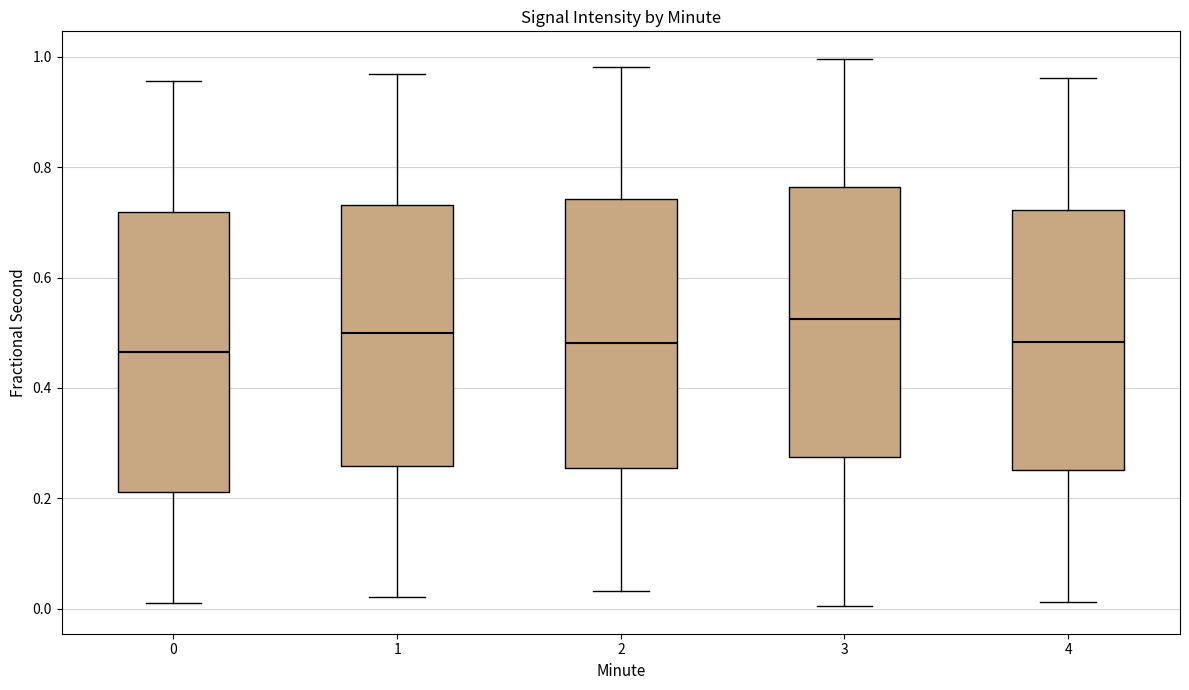

Reading left to right, read every box against the y-axis: the position of its median line, the range the box covers, and the ends of its whiskers. The values are not printed on the chart, so give them approximately, as read against the axis.

0: median 0.46, box 0.22 to 0.72, whiskers 0.02 to 0.96
1: median 0.50, box 0.26 to 0.74, whiskers 0.02 to 0.96
2: median 0.48, box 0.26 to 0.74, whiskers 0.04 to 0.98
3: median 0.52, box 0.28 to 0.76, whiskers 0.00 to 1.00
4: median 0.48, box 0.26 to 0.72, whiskers 0.02 to 0.96